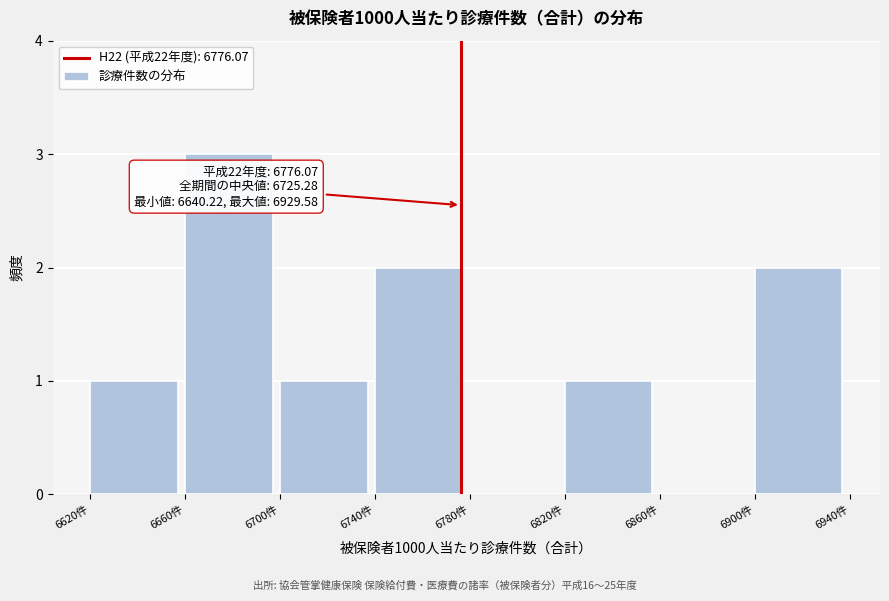

Over which range of the x-axis is the bar tallest?

6660 to 6700